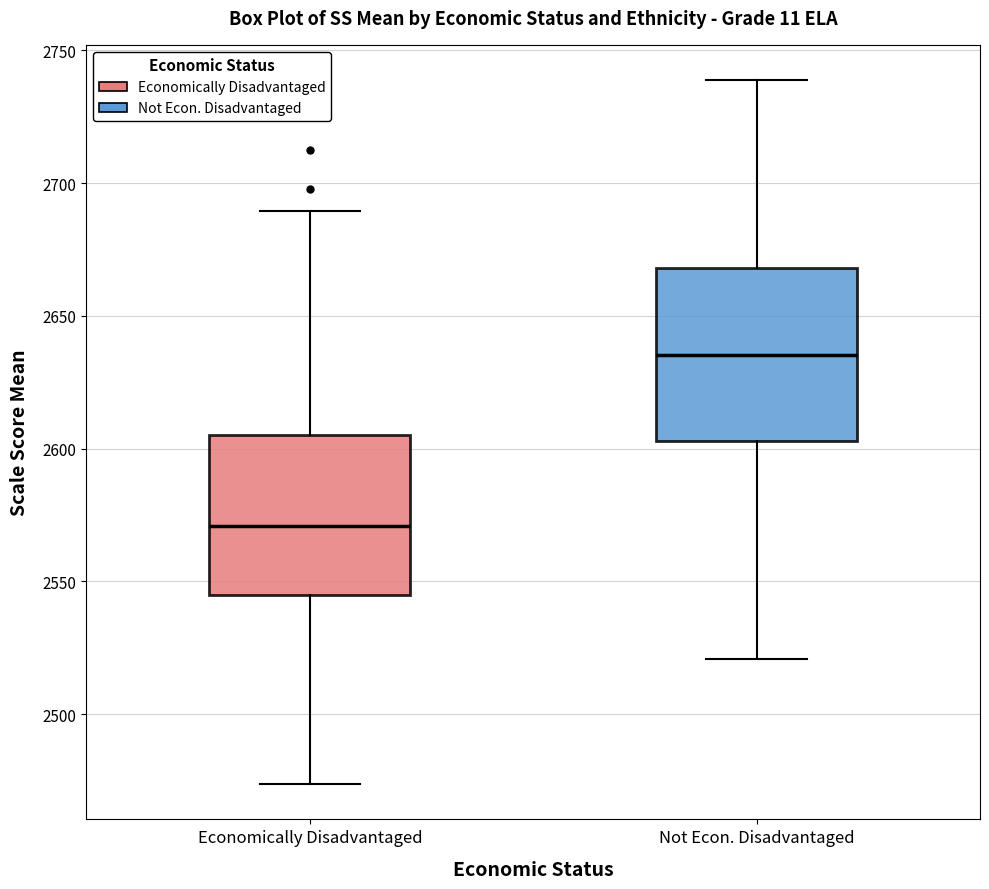

Reading left to right, transcribe this box plot: for each box, give where its median line is, the range the box spans, and where its two whiskers end, as read against the y-axis. The values are not printed on the chart, so give them approximately, as read against the axis.

Economically Disadvantaged: median 2570, box 2545 to 2605, whiskers 2475 to 2690
Not Econ. Disadvantaged: median 2635, box 2605 to 2670, whiskers 2520 to 2740